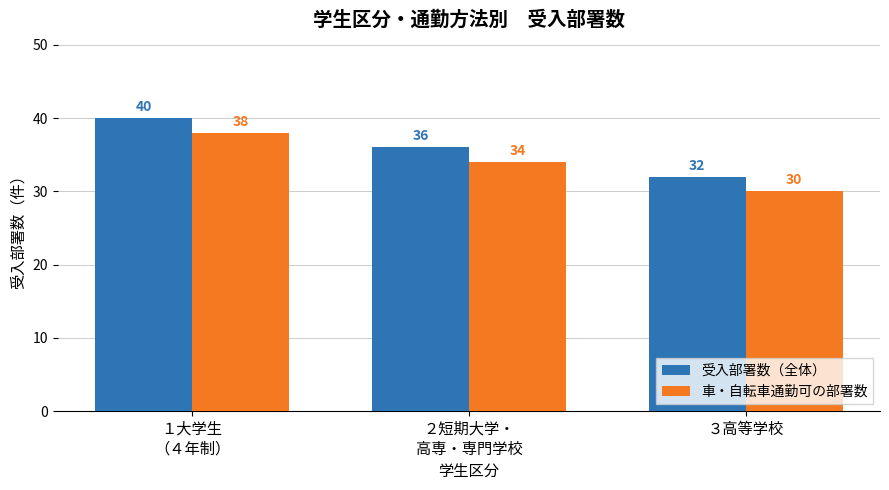

The value of 受入部署数（全体） at ３高等学校 is 13. True or false?

False